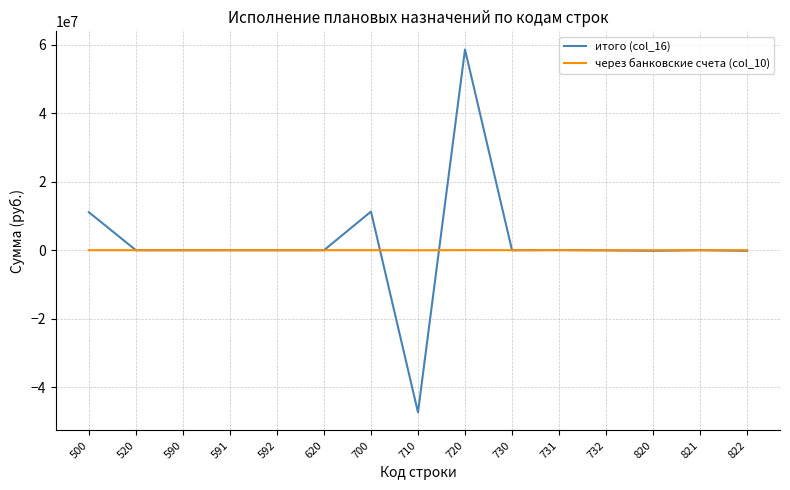

List the series in order of their peak value, highest first.

итого (col_16), через банковские счета (col_10)